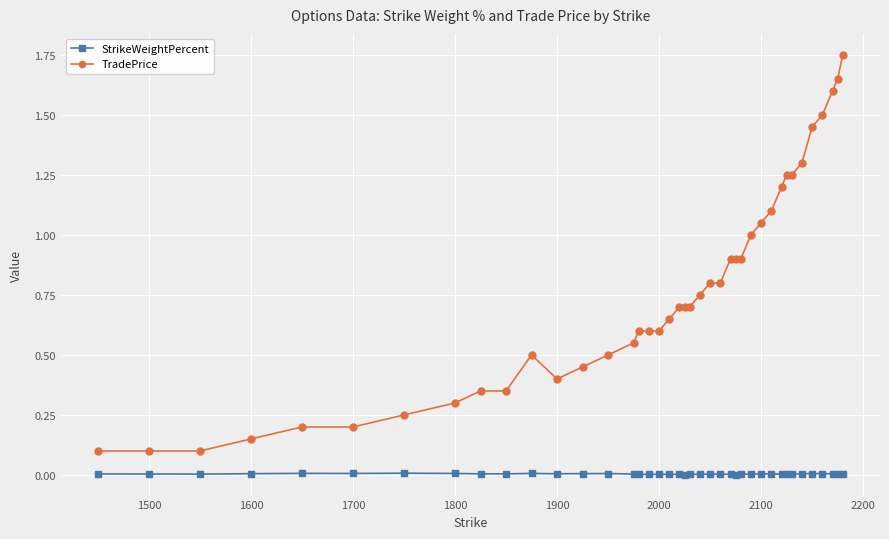

True or false: StrikeWeightPercent and TradePrice cross at least once.

False